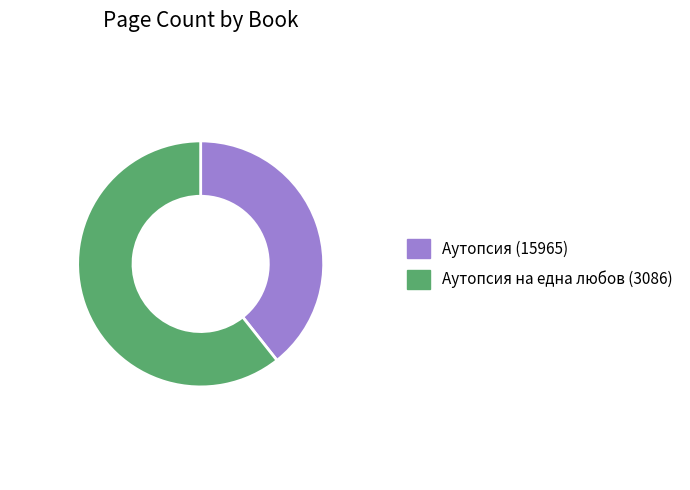

True or false: Аутопсия (15965) accounts for 39% of the total.

True